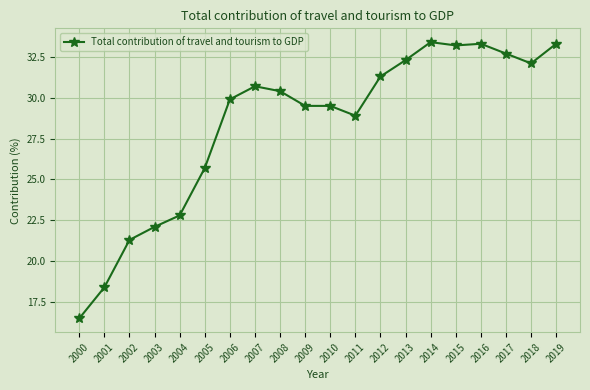

What is the minimum value shown in the chart?

16.5